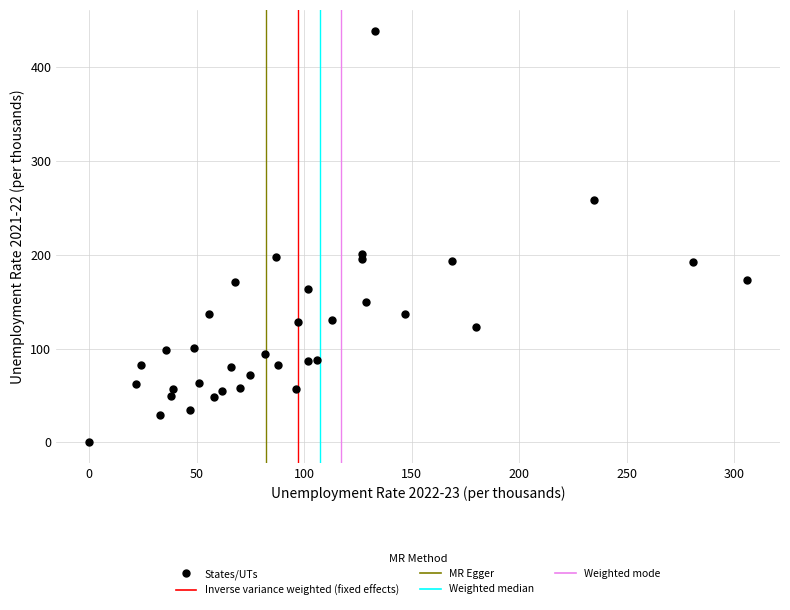

What is the range of Y values (max minus min)?

439